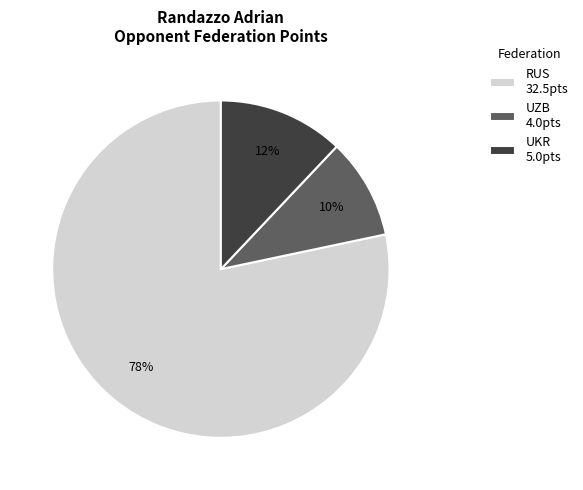

Count the number of slices in the pie.

3